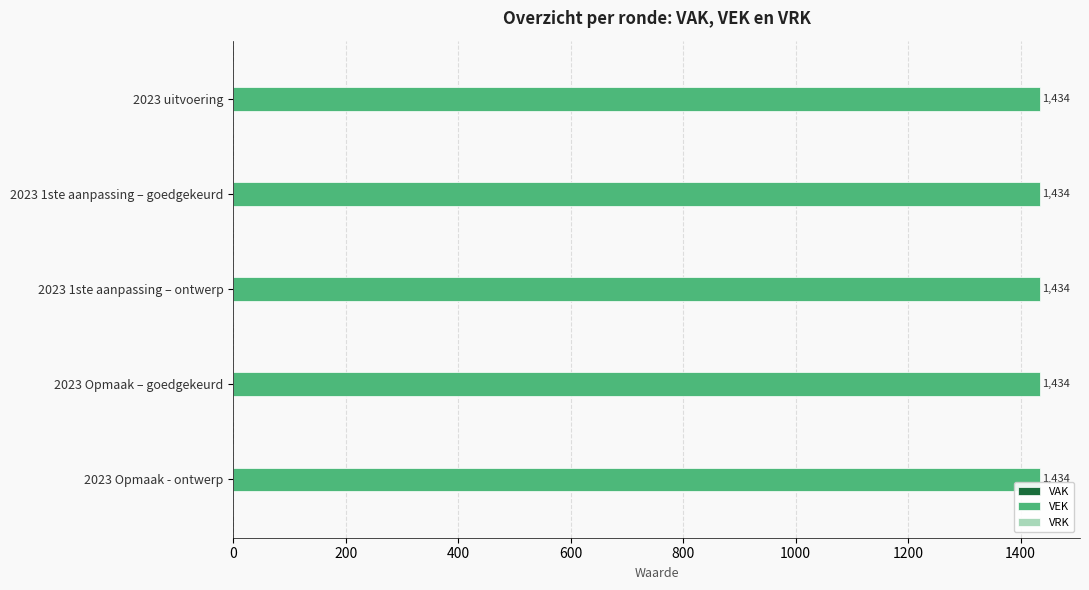

At which label does VAK reach its peak?

2023 uitvoering